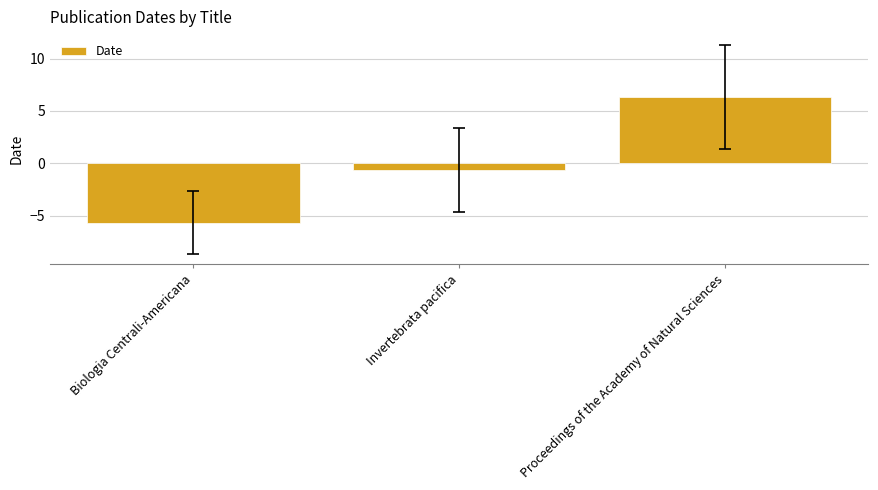

What is the change in value from Biologia Centrali-Americana to Proceedings of the Academy of Natural Sciences?

+12.0